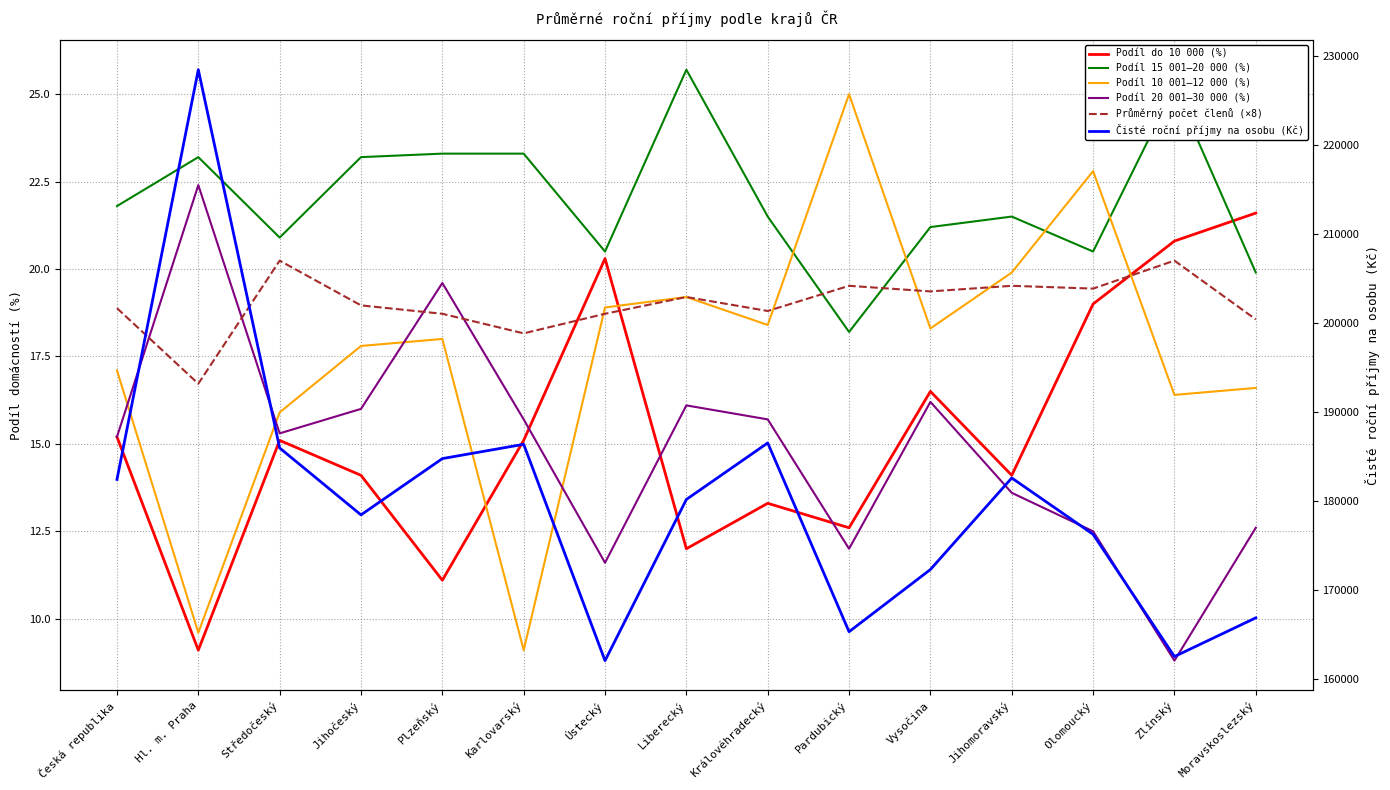

At how many categories does at least one series exceed 29253?

15